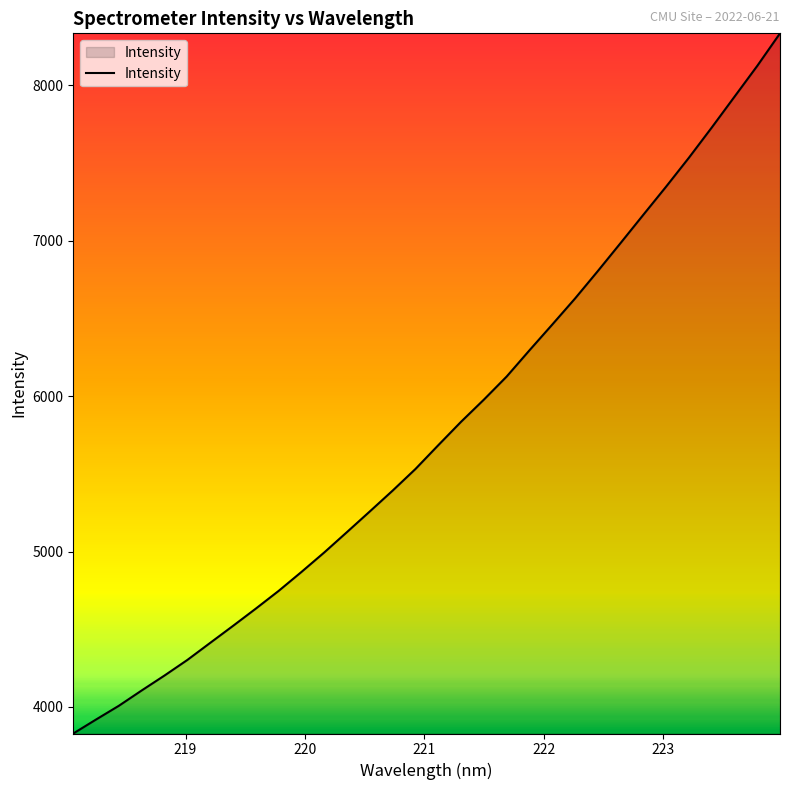

Does the chart have visible grid lines?

No